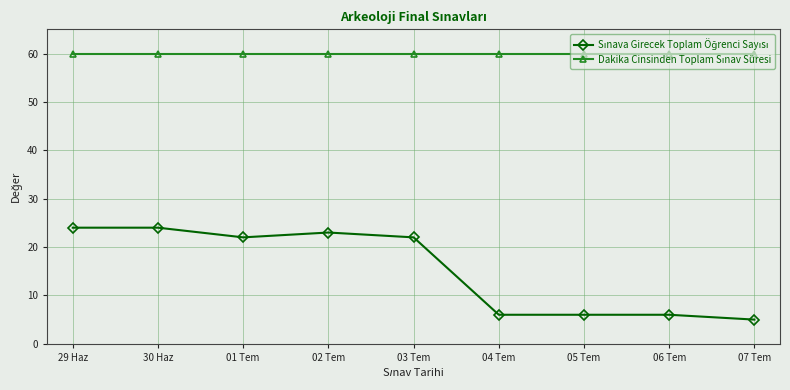

What is the total value across all series at 07 Tem?

65